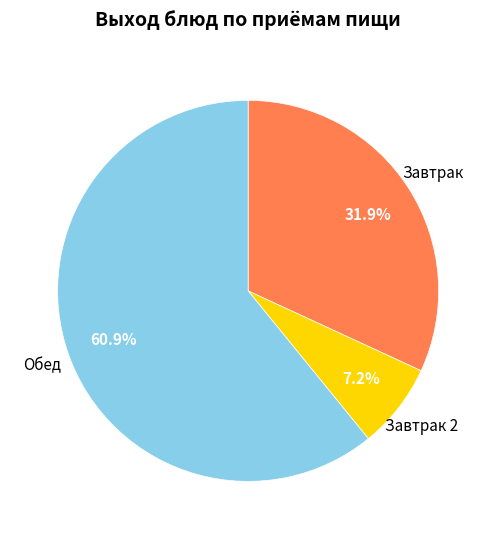

Is there any slice that represents more than half of the pie?

Yes